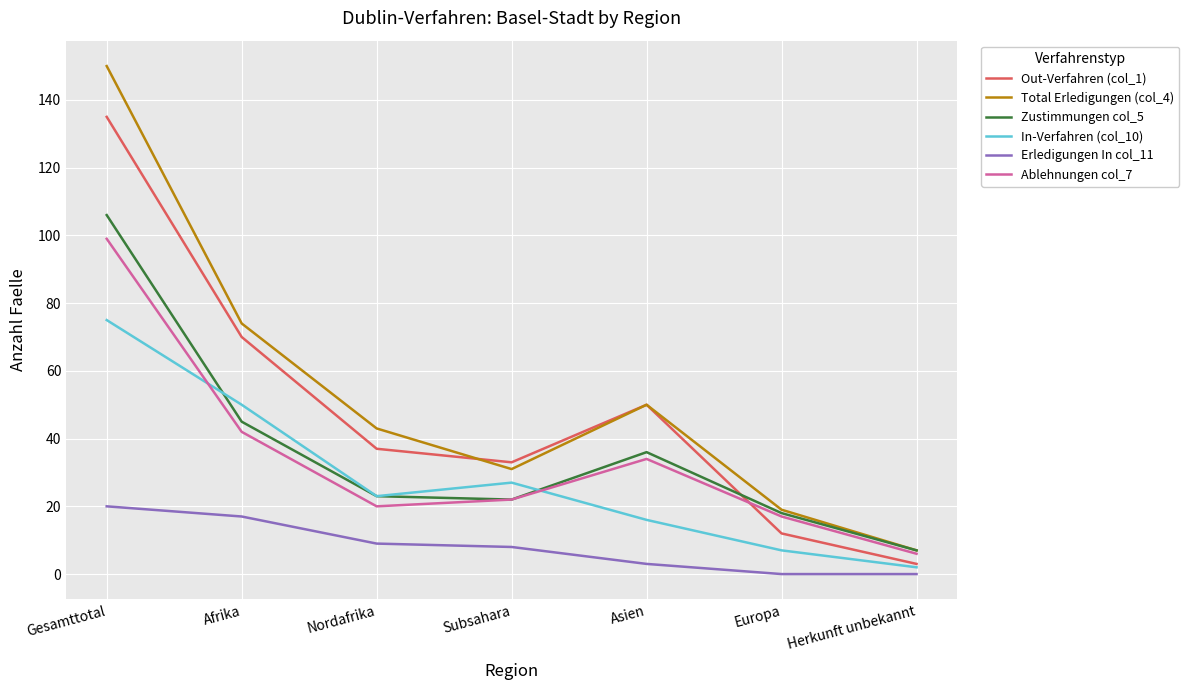

Reading left to right, what are all the values shown in this chart?

Out-Verfahren (col_1): 135	70	37	33	50	12	3
Total Erledigungen (col_4): 150	74	43	31	50	19	7
Zustimmungen col_5: 106	45	23	22	36	18	7
In-Verfahren (col_10): 75	50	23	27	16	7	2
Erledigungen In col_11: 20	17	9	8	3	0	0
Ablehnungen col_7: 99	42	20	22	34	17	6